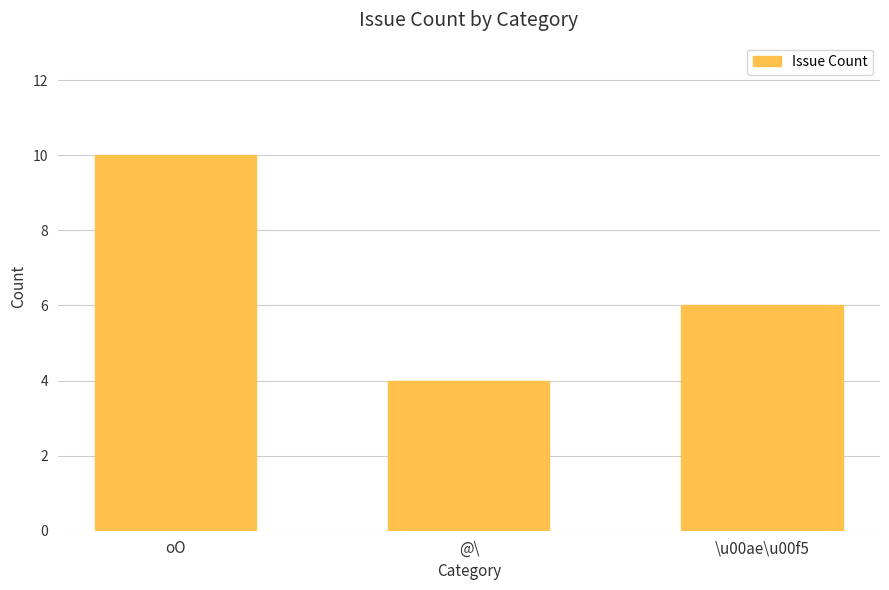

What is the greatest value displayed?

10